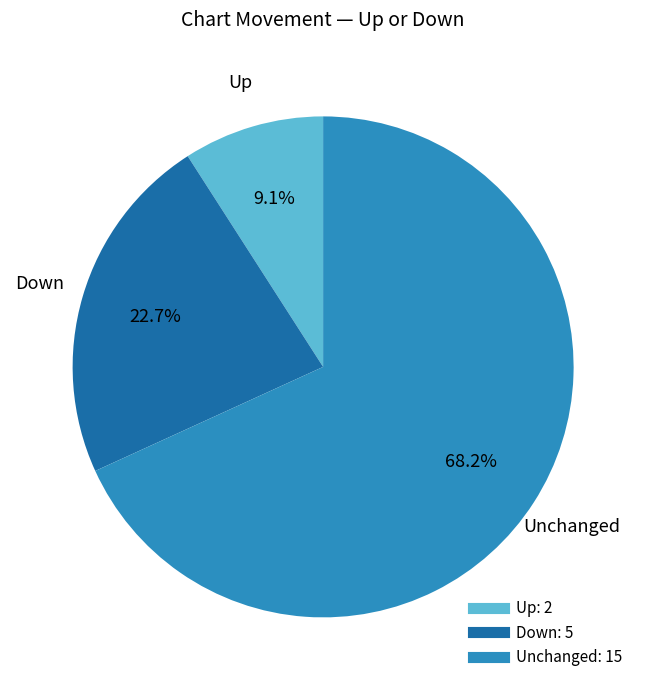

Is there any slice that represents more than half of the pie?

Yes